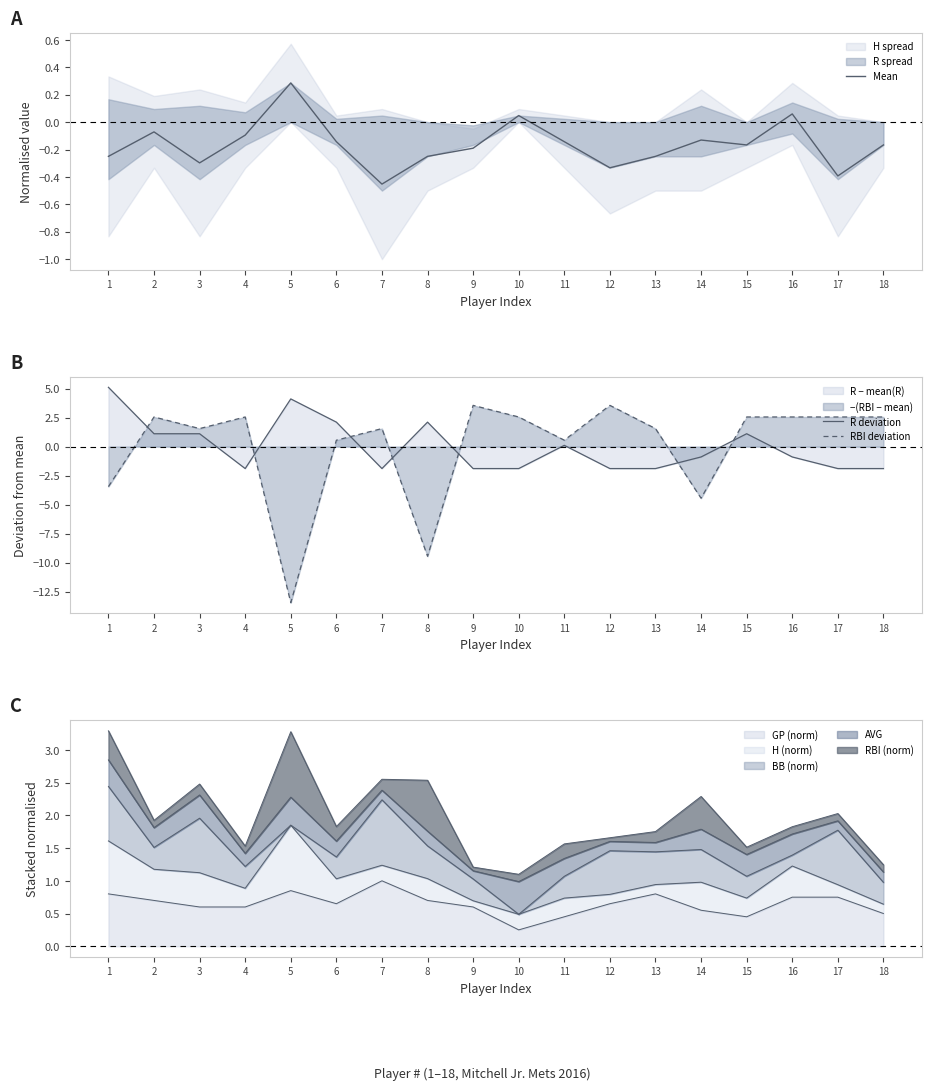

Which series has the widest spread of values?

RBI deviation